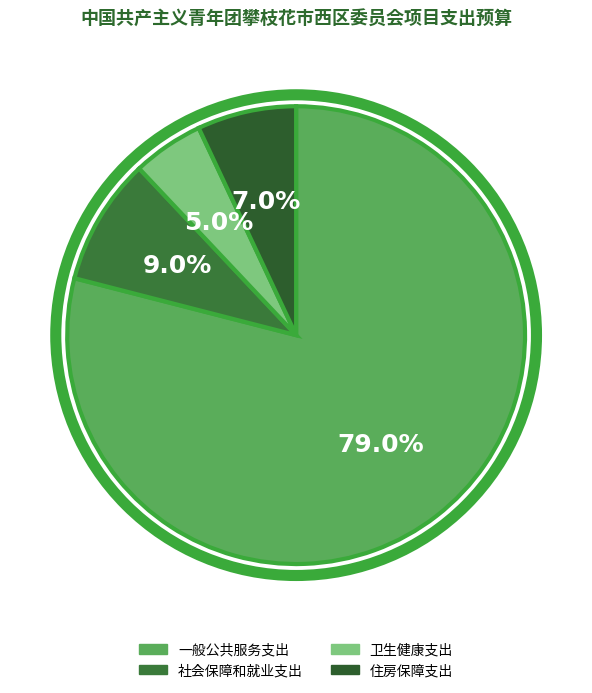

To the nearest percent, what is the combined percentage of 一般公共服务支出 and 卫生健康支出?

84%